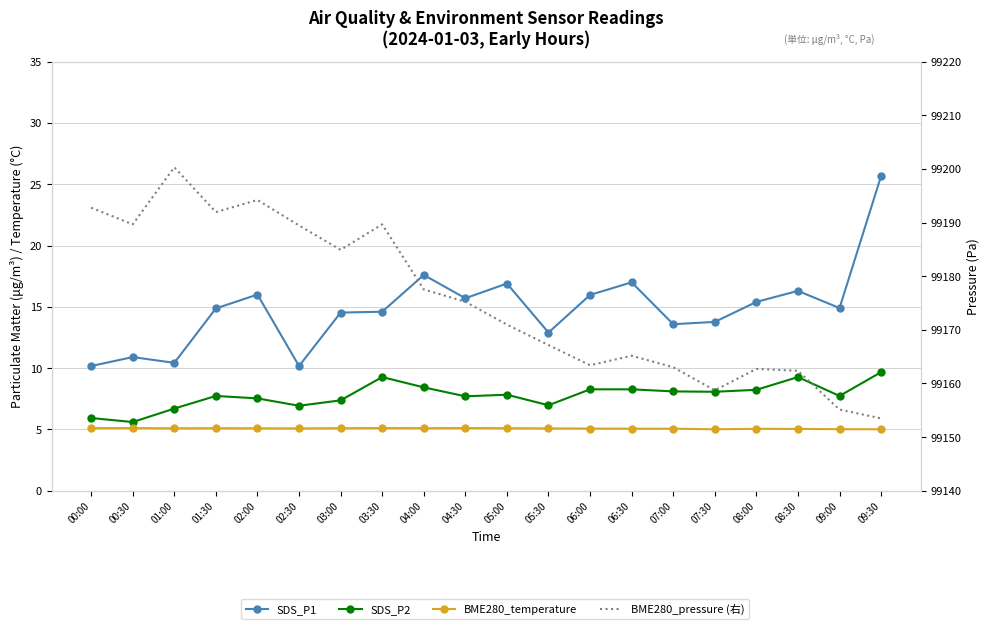

Between 00:30 and 03:30, which series saw the biggest shift?

SDS_P1